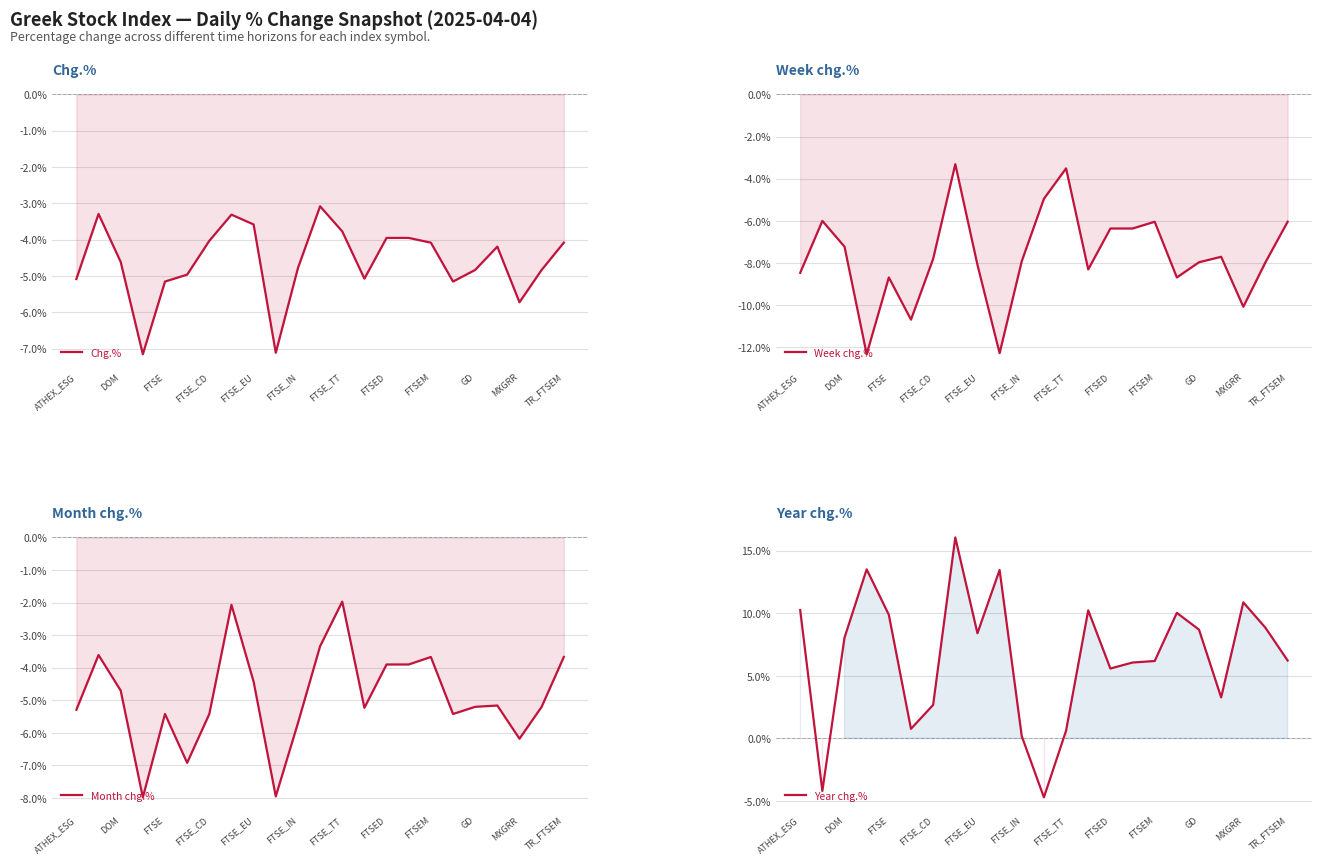

What is the lowest value of the Month chg.% series?

-8.0